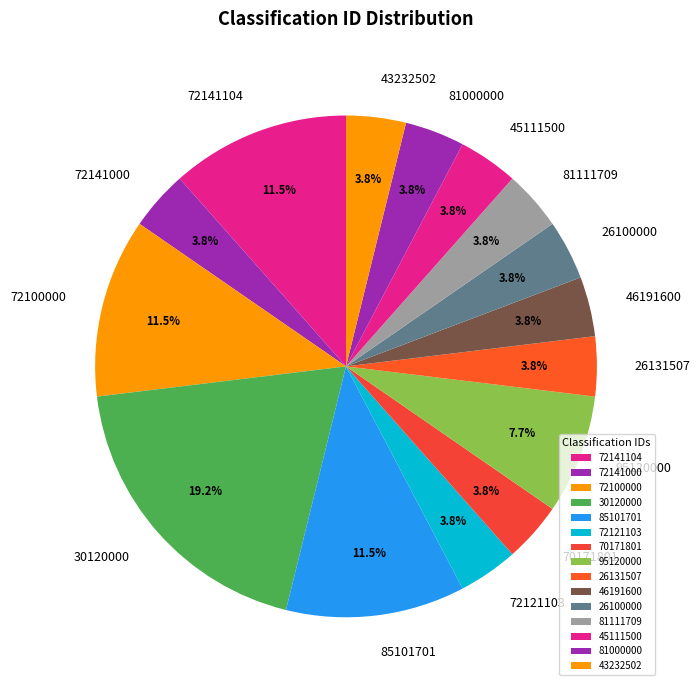

Count the number of slices in the pie.

15